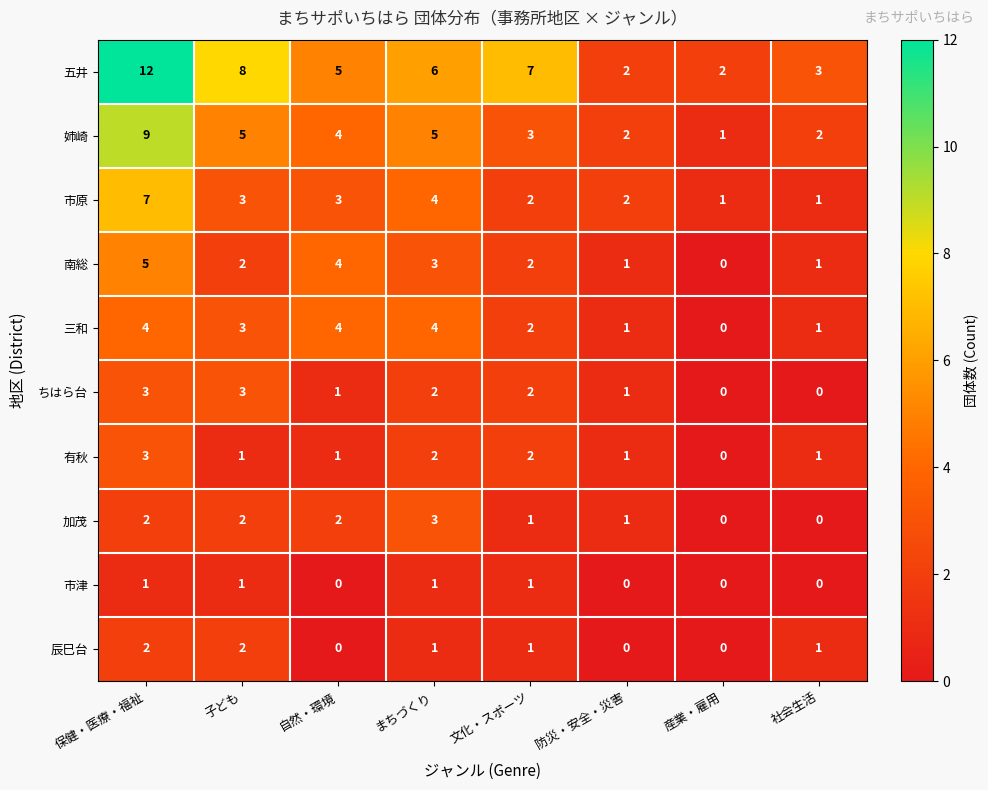

How many 五井 values are between 3 and 8?

5